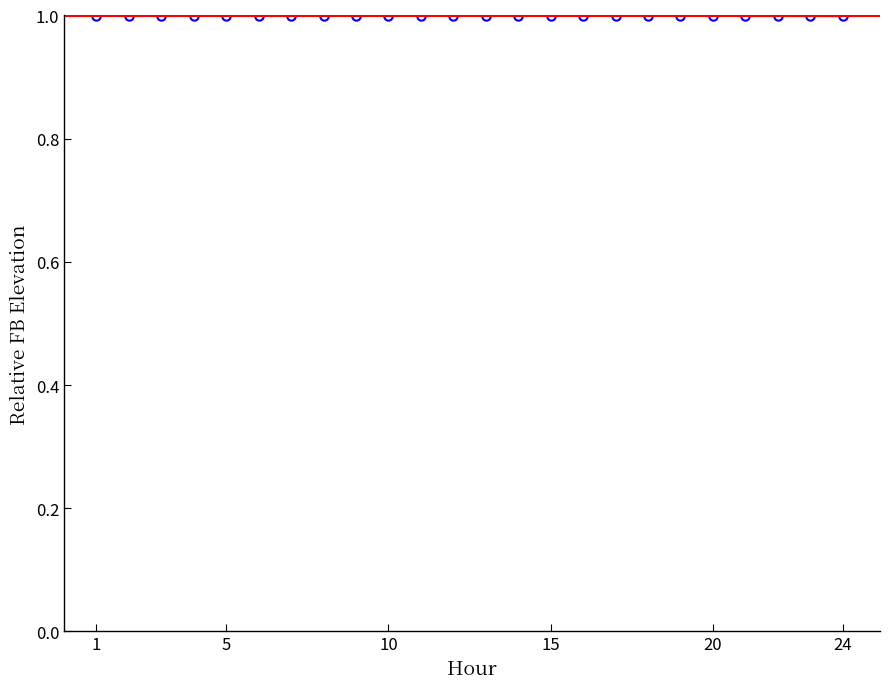

What is the value of the 3rd point from the left?

1.0